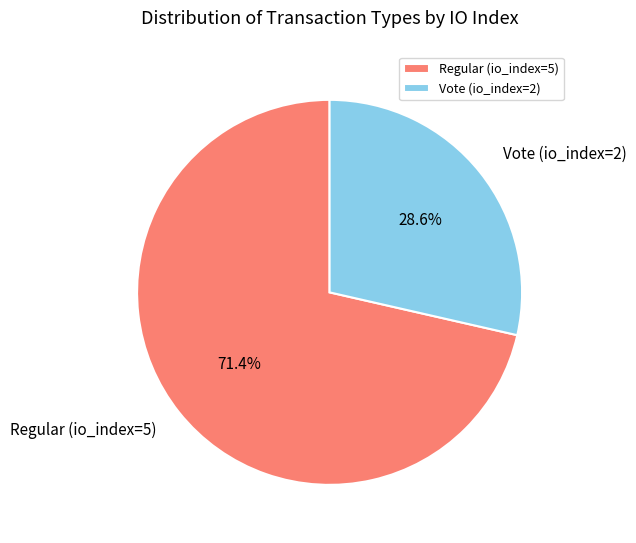

Is it true that Vote (io_index=2) is 36% of the pie?

False